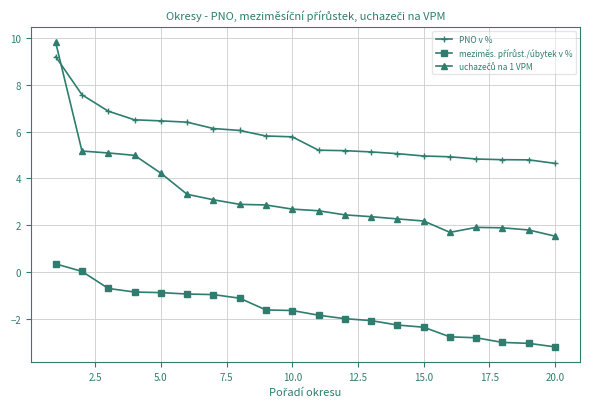

What is the average value of the PNO v % series?

5.8